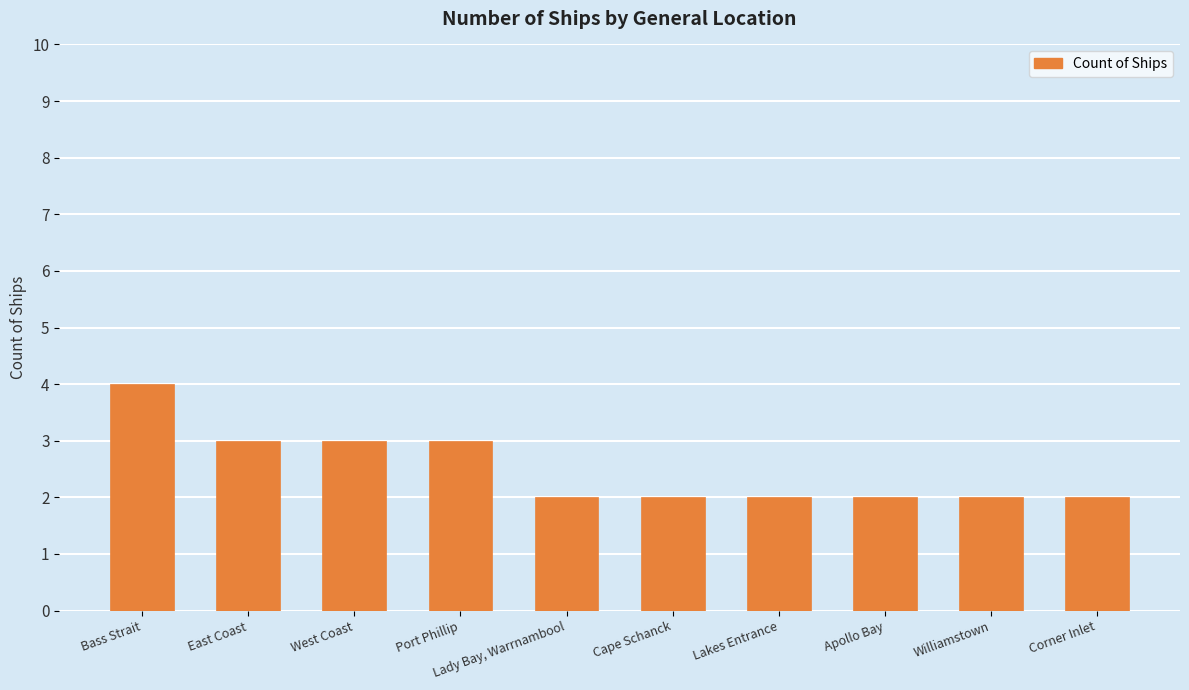

What is the maximum value shown in the chart?

4